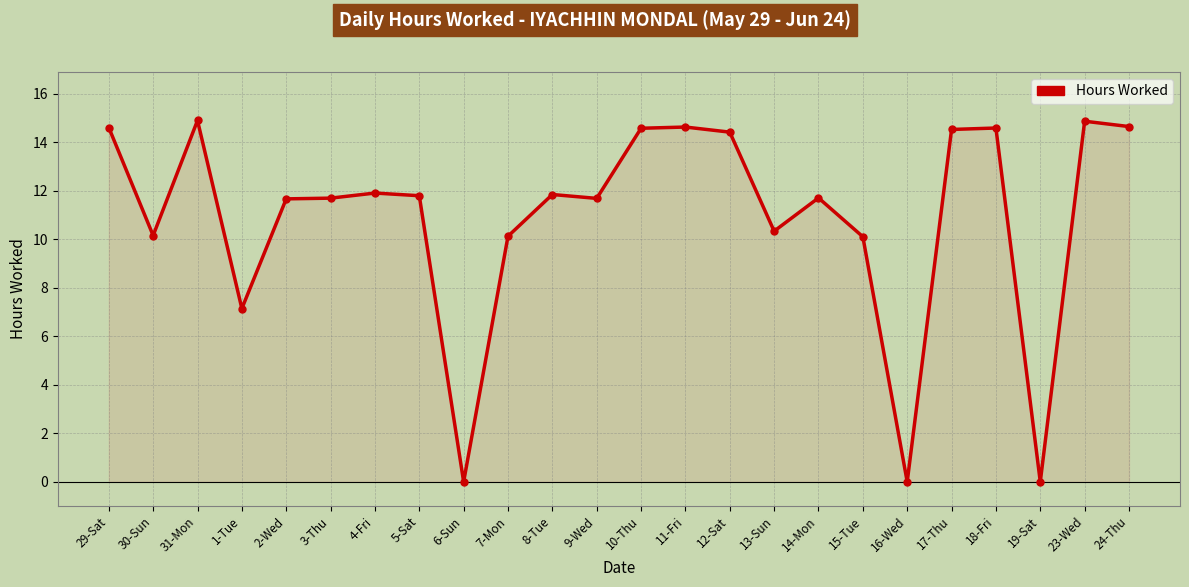

Is it true that the value at 9-Wed is 19.5?

False